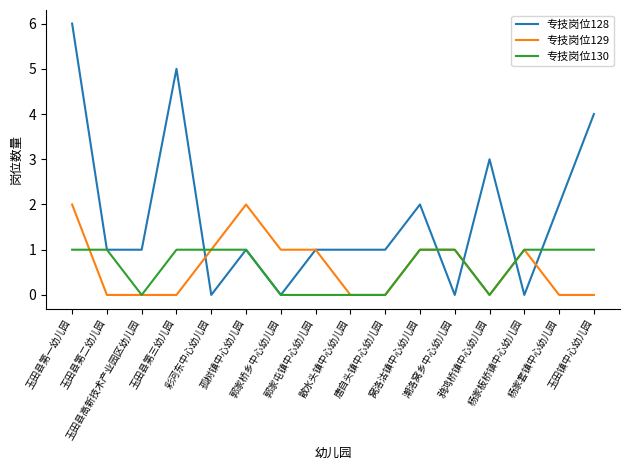

Is this an area chart (filled region under the line)?

No